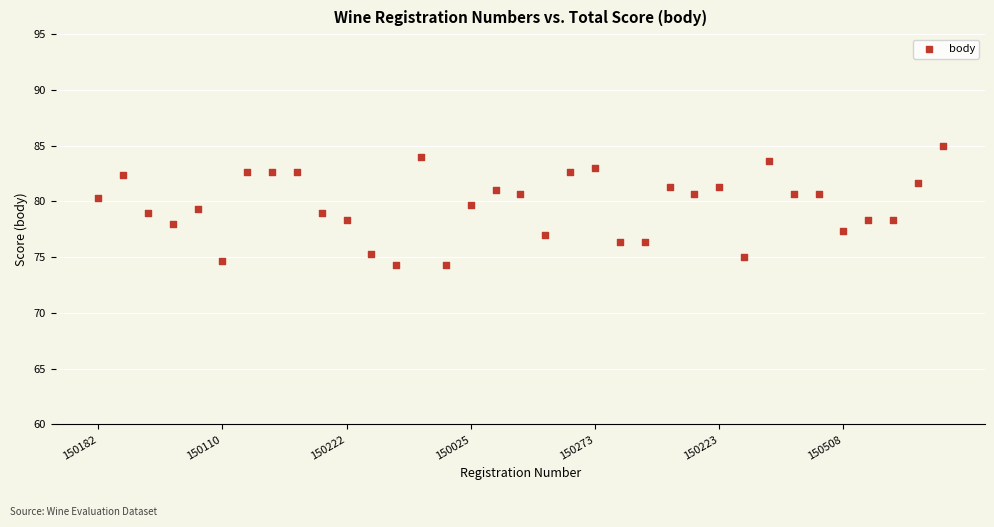

What is the range of Y values (max minus min)?

10.7